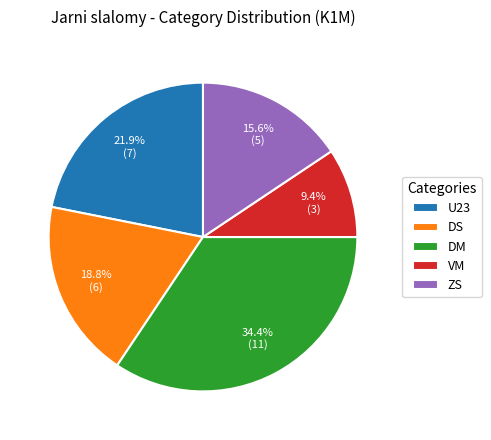

Is the sum of ZS and U23 greater than half?

No